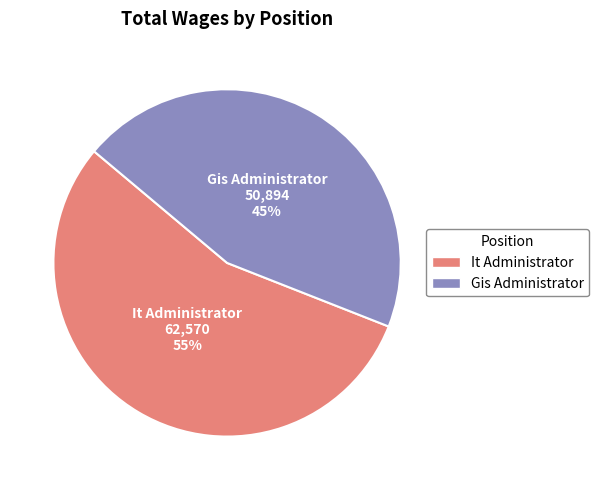

Count the number of slices in the pie.

2